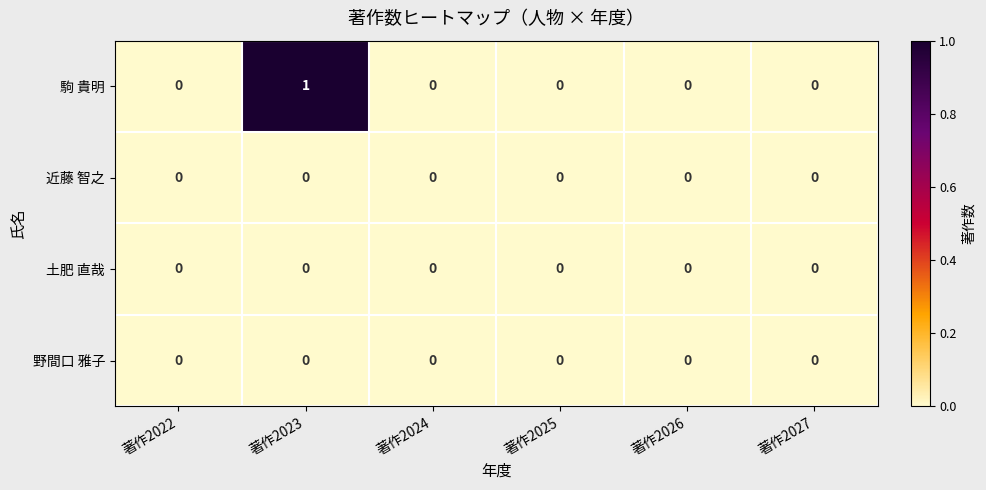

Reading left to right, extract all data points from this chart.

駒 貴明: 0	1	0	0	0	0
近藤 智之: 0	0	0	0	0	0
土肥 直哉: 0	0	0	0	0	0
野間口 雅子: 0	0	0	0	0	0